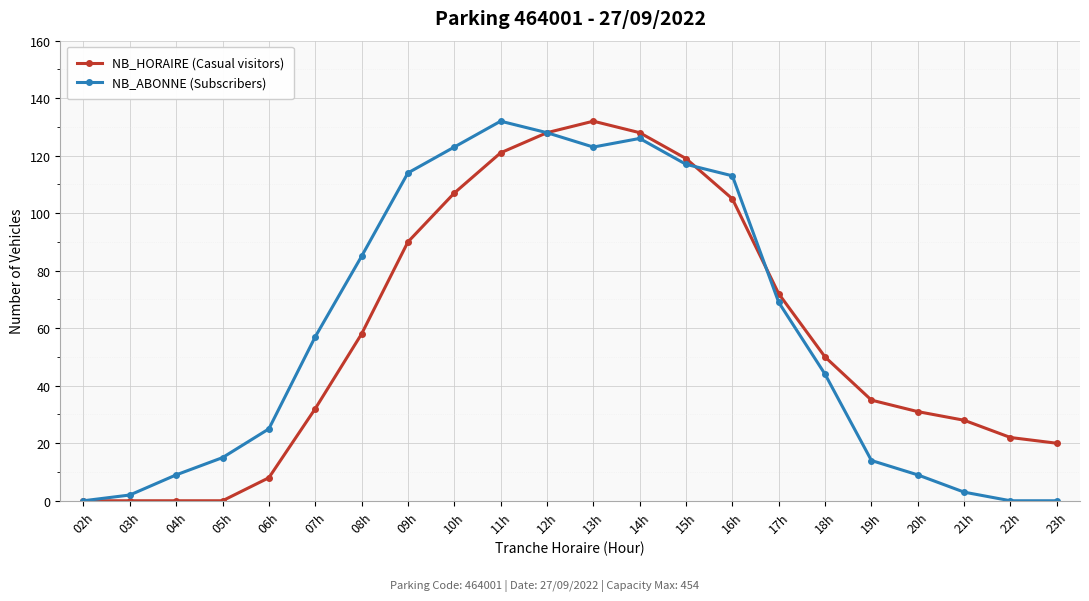

At which label is NB_ABONNE (Subscribers) closest to 66?

17h